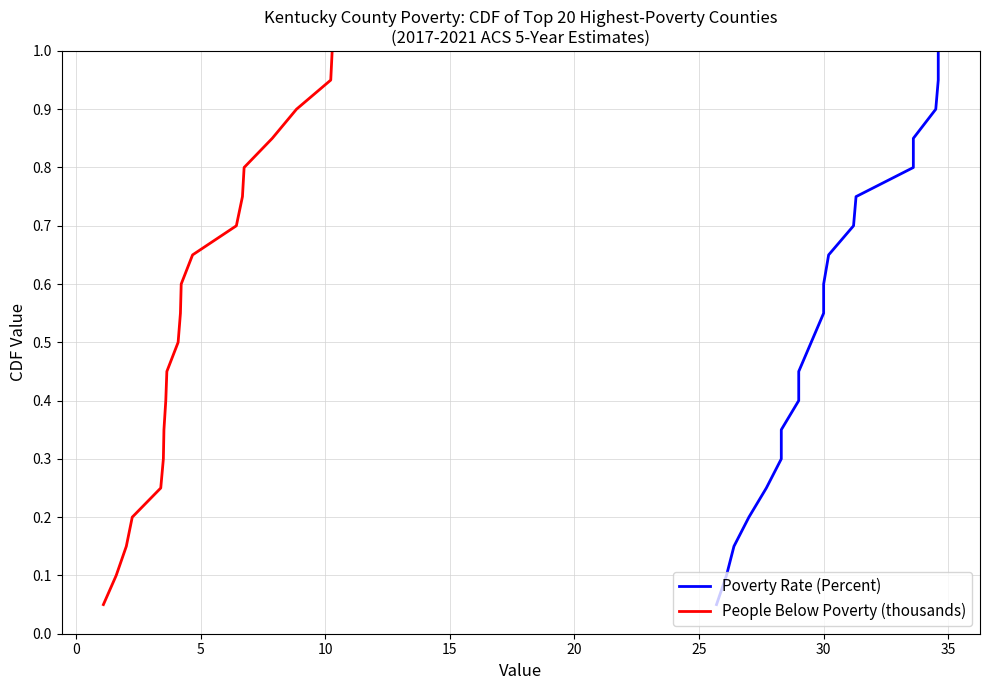

What is the value of the Poverty Rate (Percent) point at the 10th from the left?

0.5